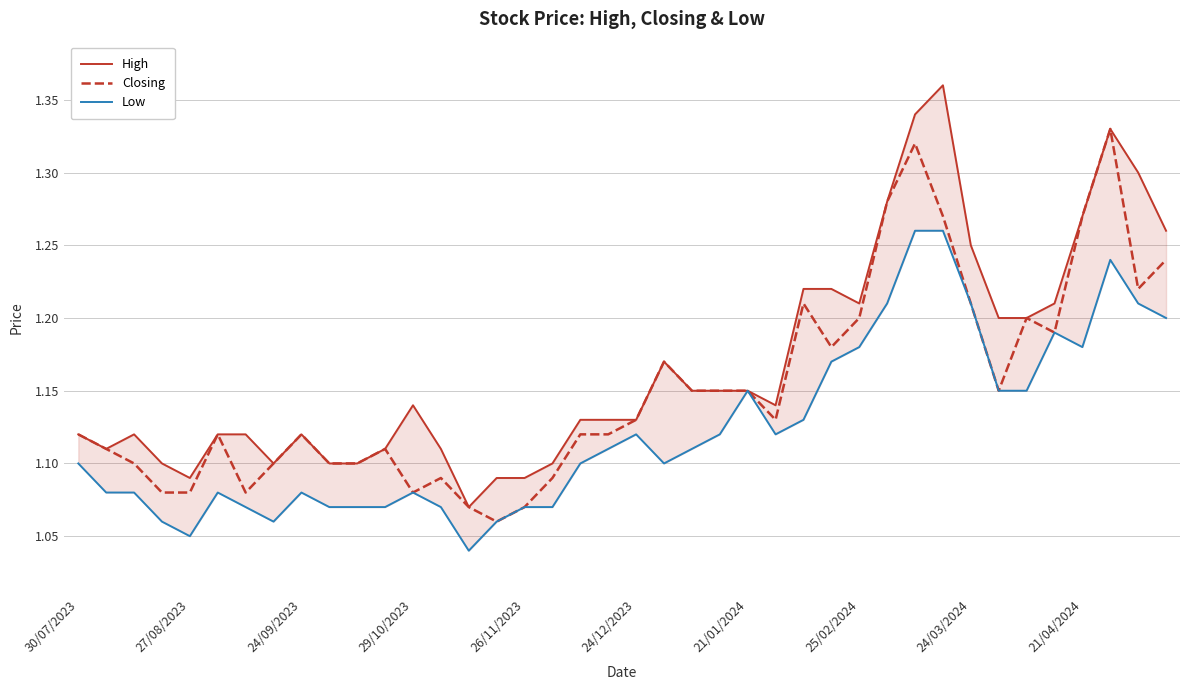

The value of Low at 24/09/2023 is 1.1. True or false?

True